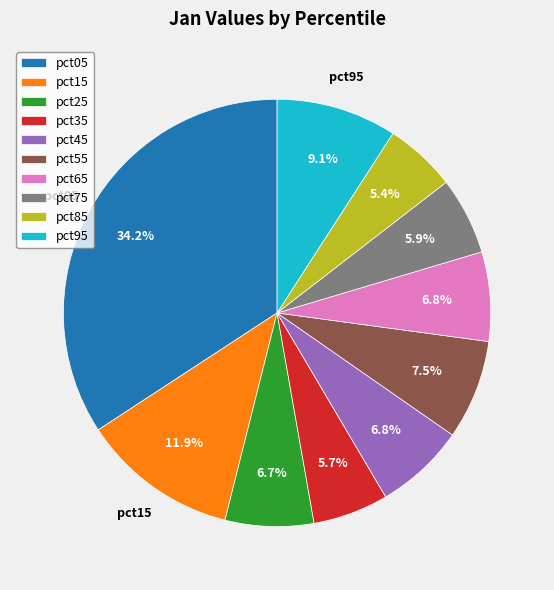

Which slice is the largest?

pct05